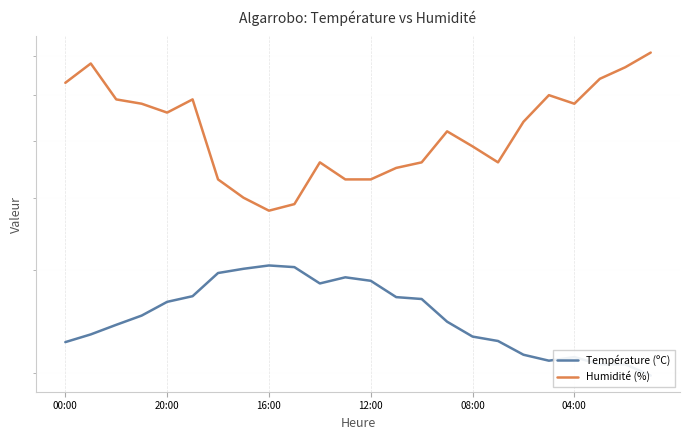

True or false: Température (ºC) and Humidité (%) intersect in this chart.

False